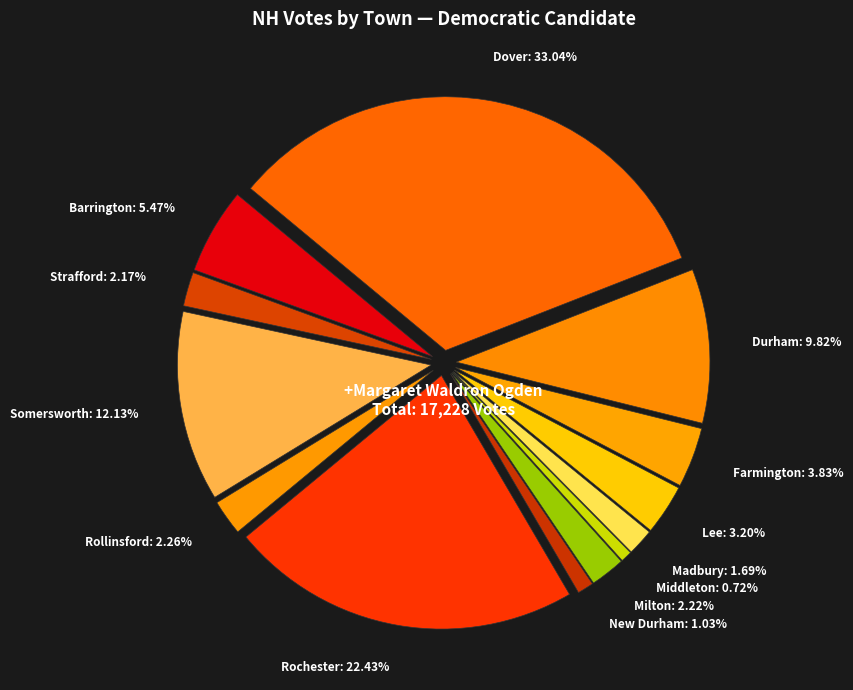

What percentage do Strafford and New Durham together represent?

3.2%